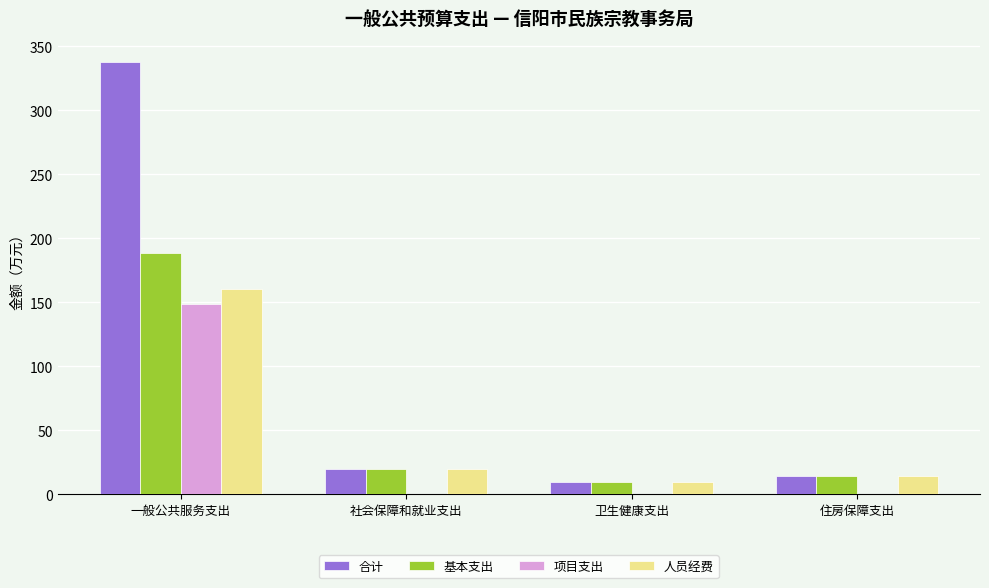

What is the greatest value displayed?

337.5